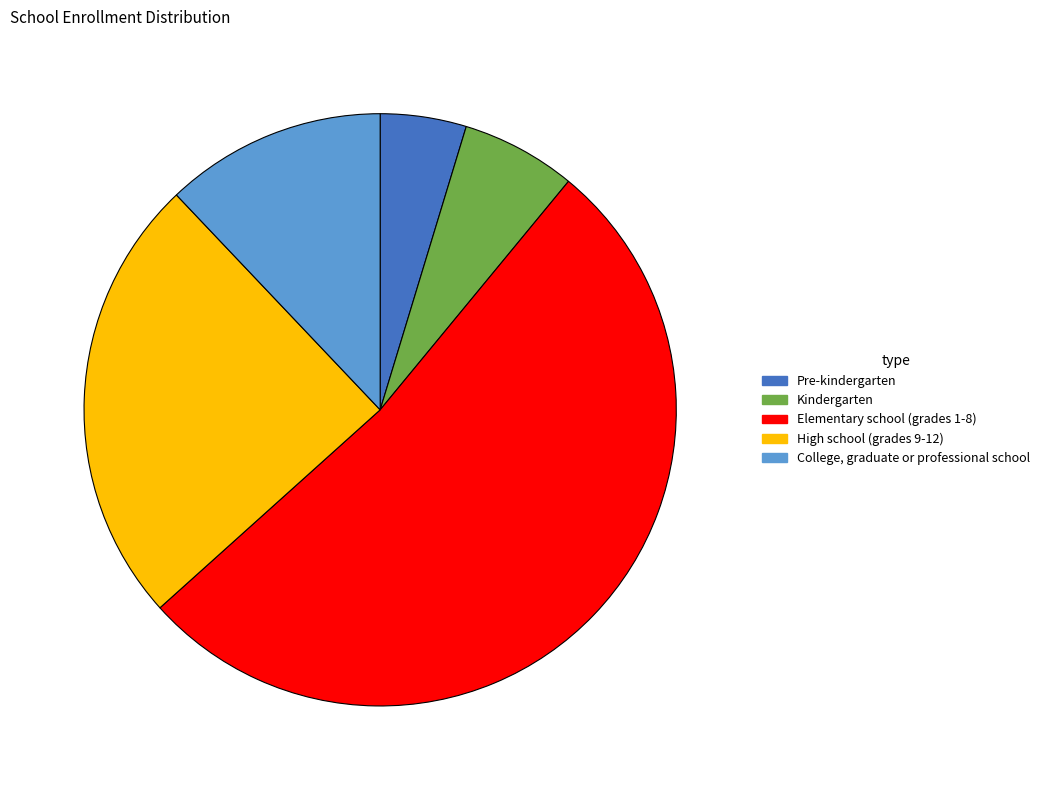

Is it true that Kindergarten is 6% of the pie?

True